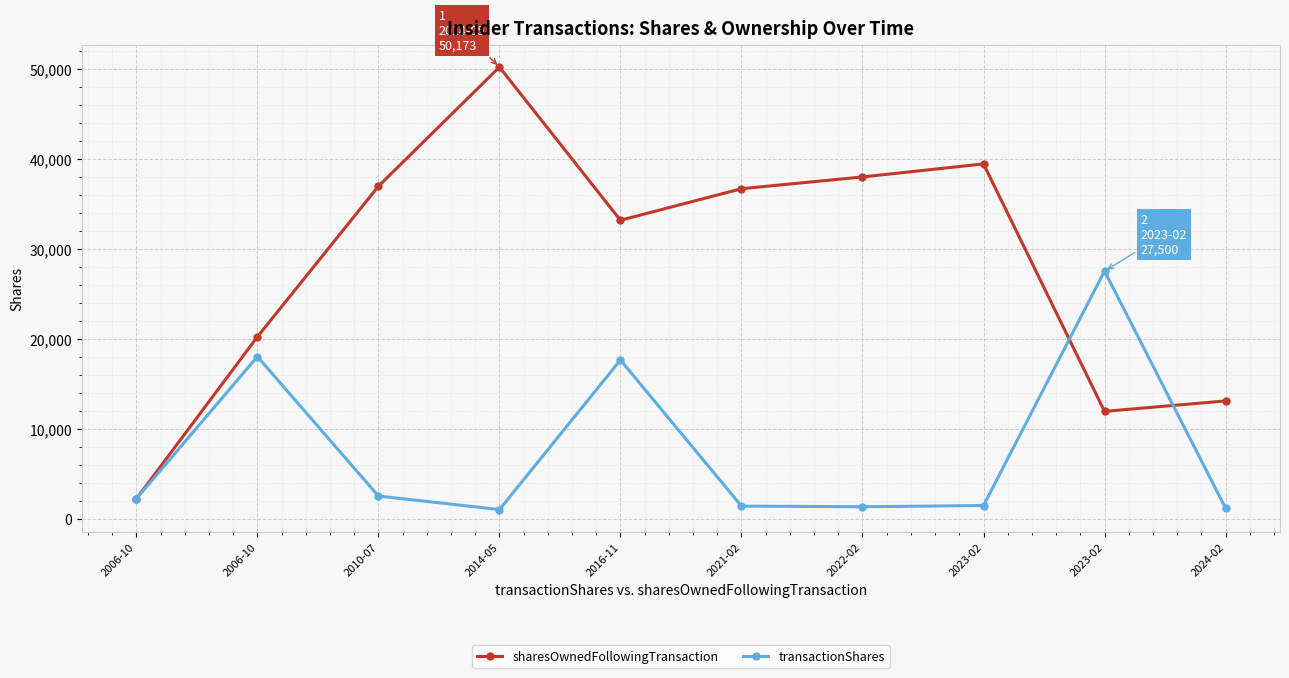

Which category has the highest value in the sharesOwnedFollowingTransaction series?

2014-05